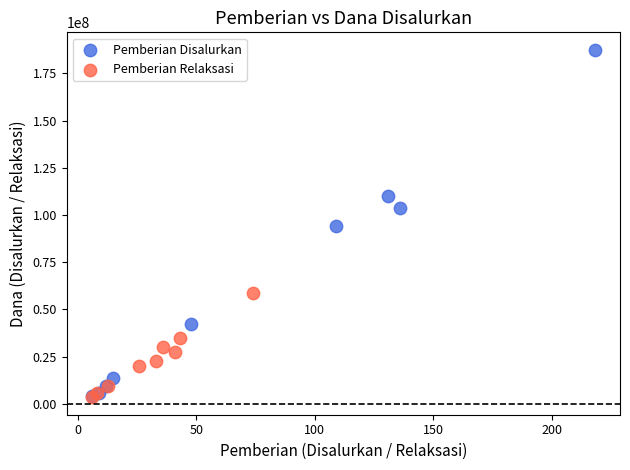

What are all the series names shown in the legend?

Pemberian Disalurkan, Pemberian Relaksasi